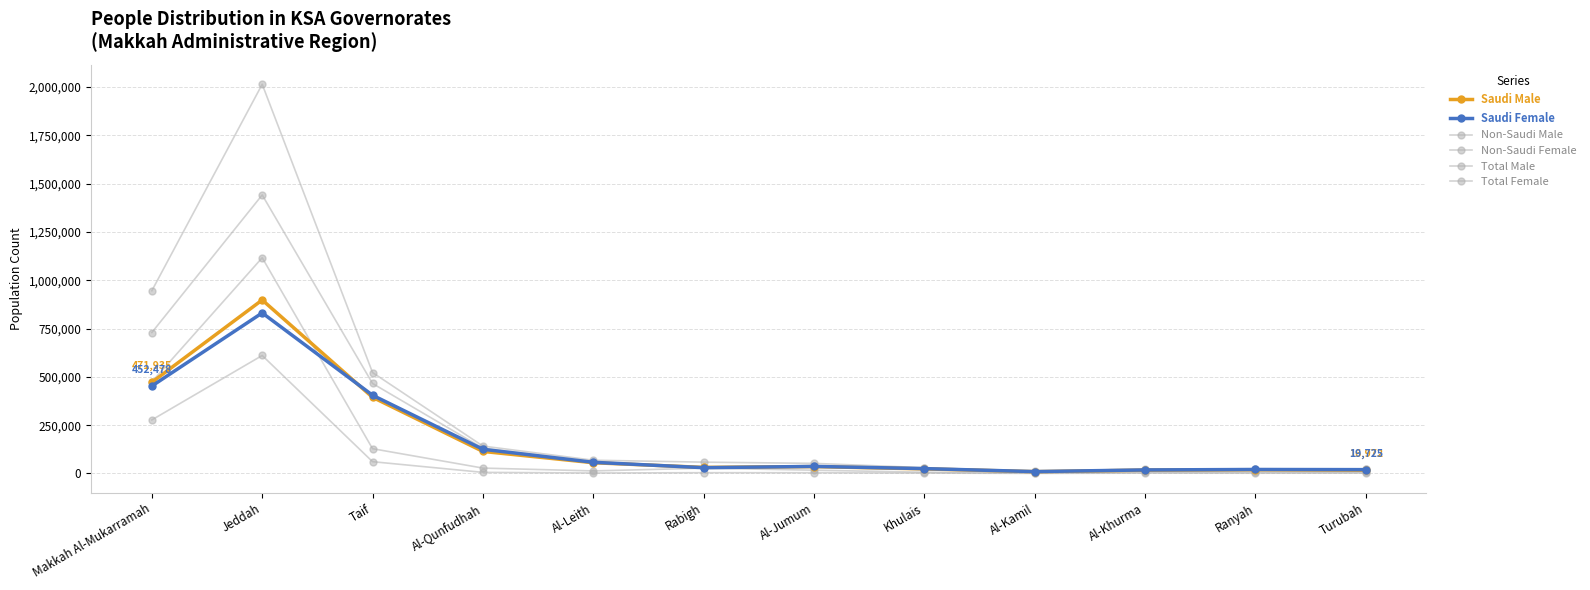

Is the value of Total Male at Al-Leith greater than the value of Non-Saudi Male at Al-Leith?

Yes